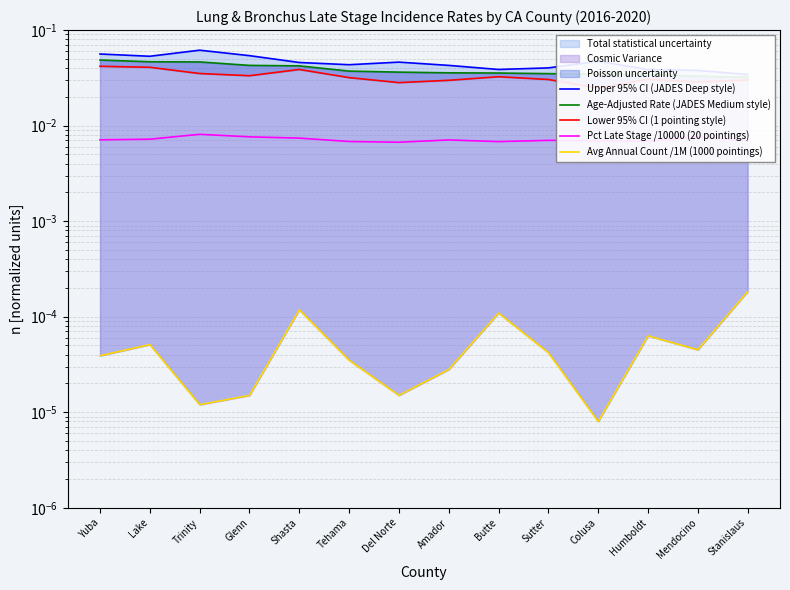

At how many categories does at least one series exceed 0?

14